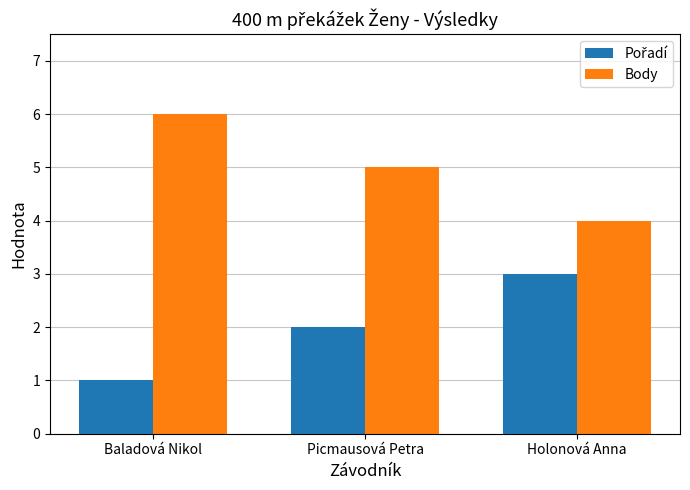

What is the label of the 3rd bar from the right?

Baladová Nikol